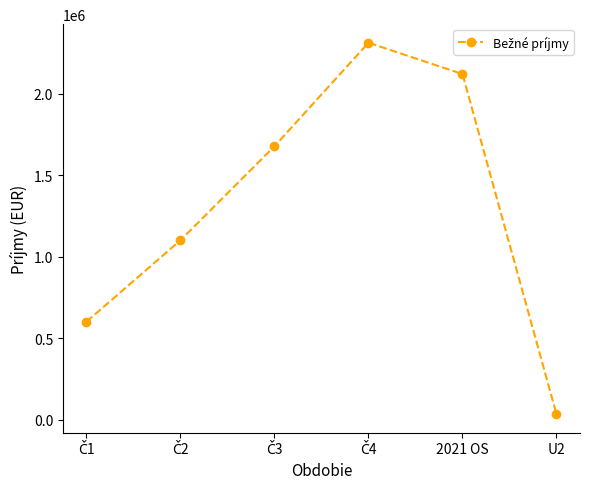

How many categories are shown in the chart?

6